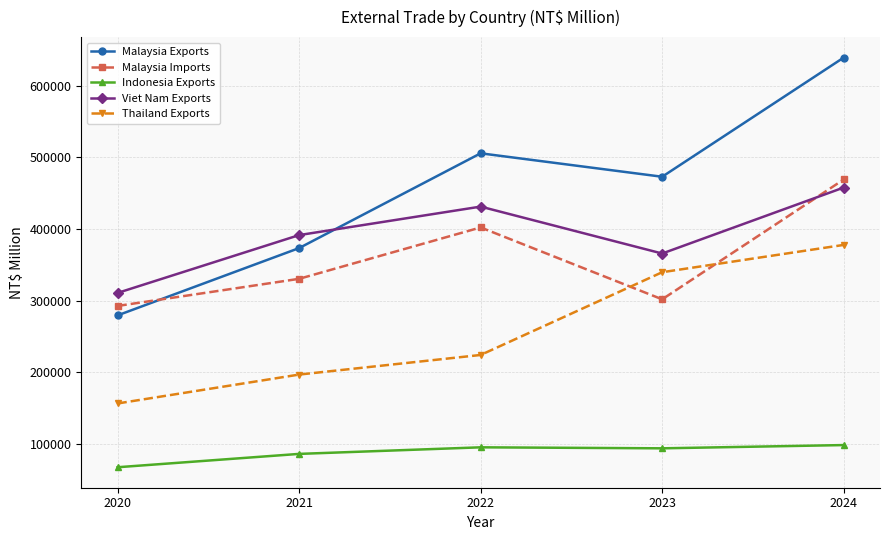

Which category has the lowest value across all series?

2020